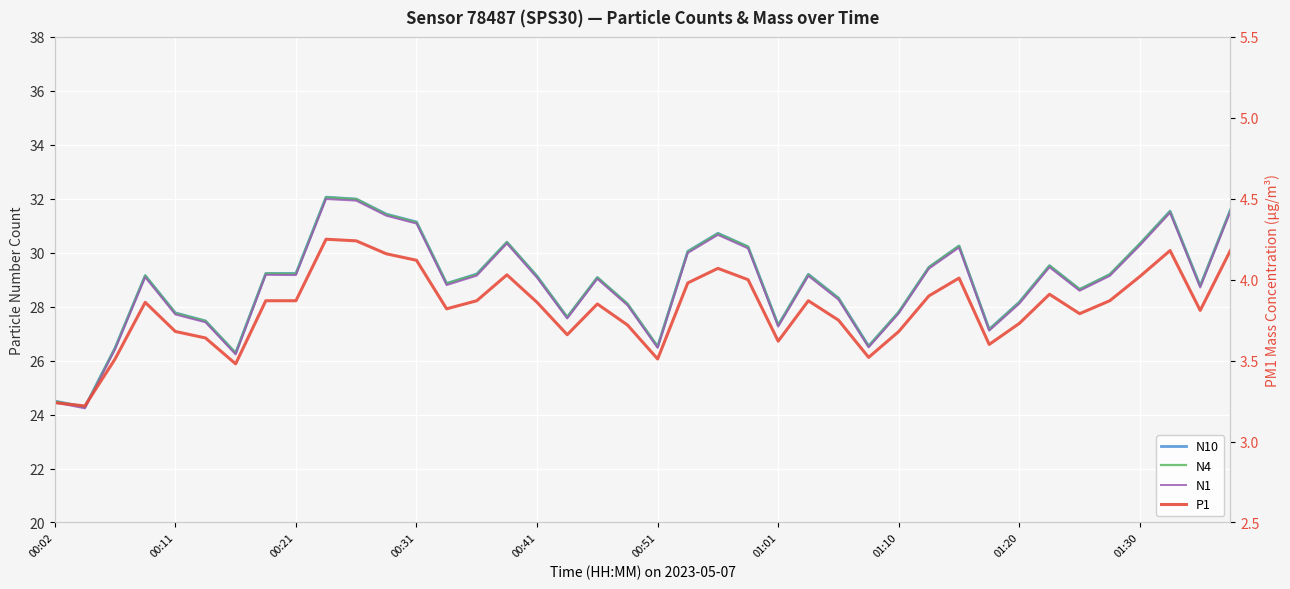

What is the total value across all series at 01:20?

88.2